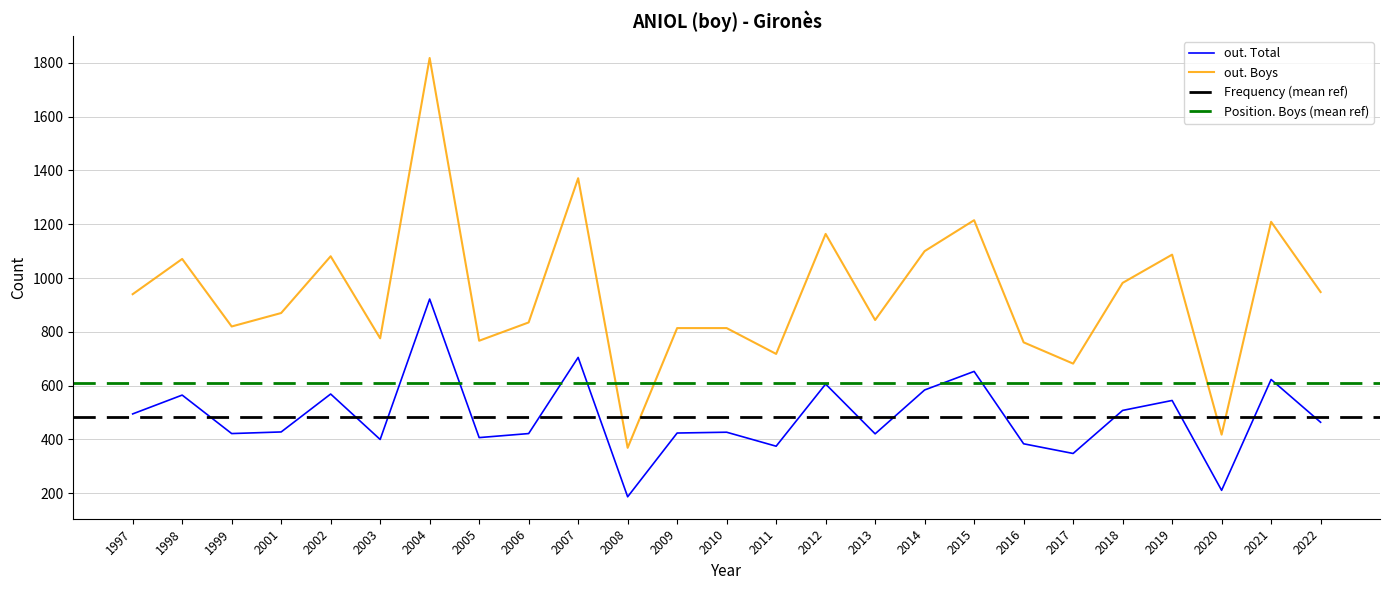

List the labels in order of out. Total value, largest first.

2004, 2007, 2015, 2021, 2012, 2014, 2002, 1998, 2019, 2018, 1997, 2022, 2001, 2010, 2009, 1999, 2006, 2013, 2005, 2003, 2016, 2011, 2017, 2020, 2008